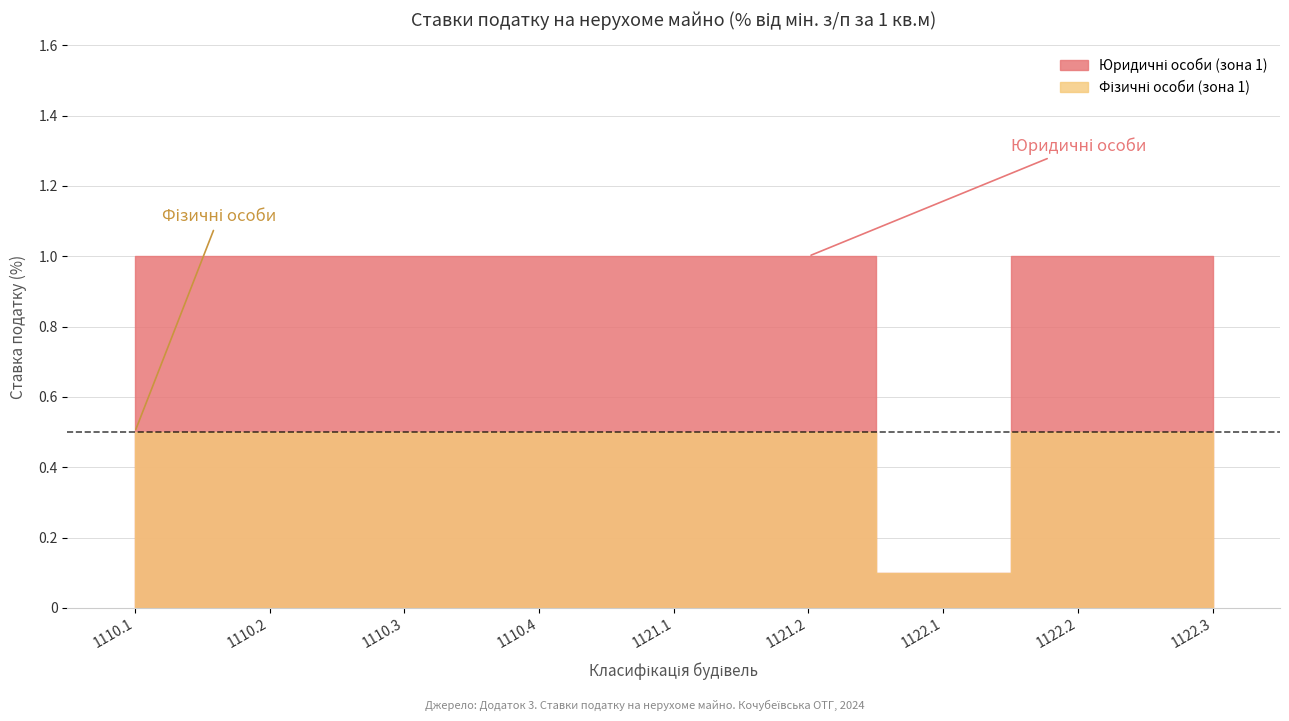

What are all the series names shown in the legend?

Юридичні особи (зона 1), Фізичні особи (зона 1)